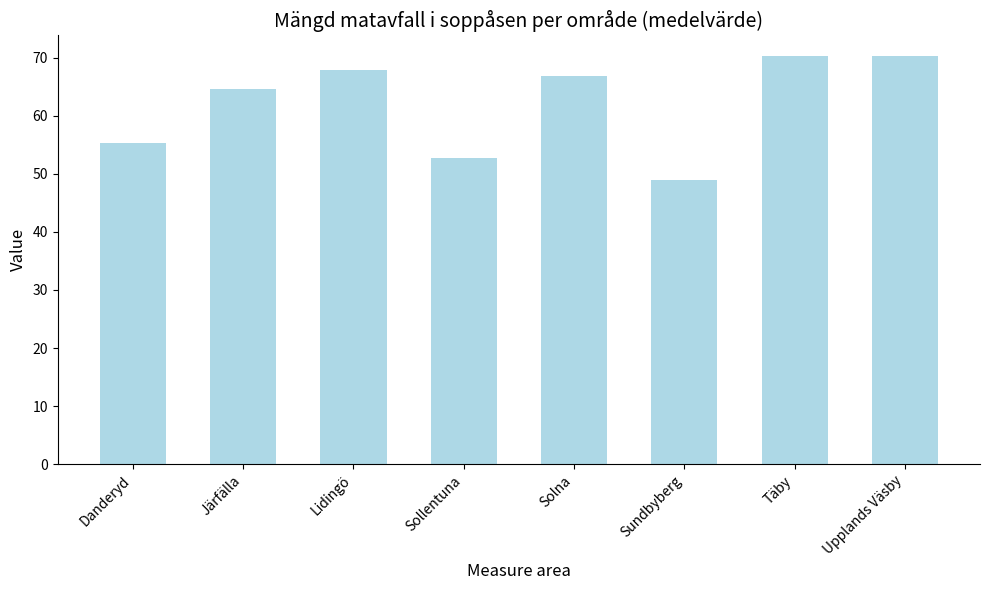

How many values are below 66?

4